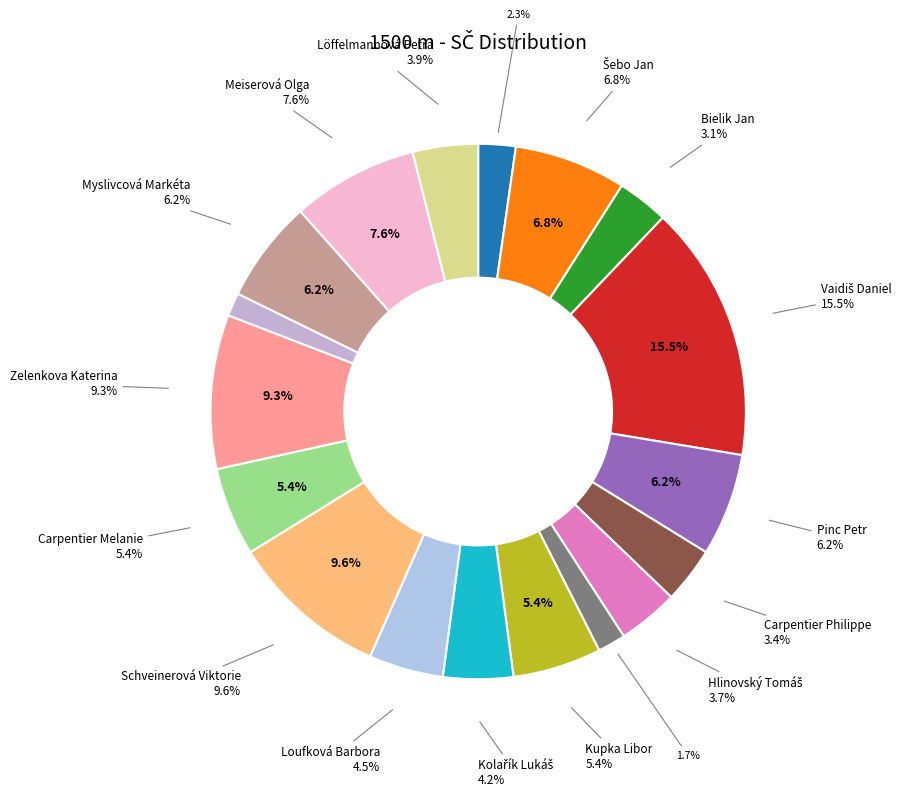

What percentage do Zelenkova Katerina and Loufková Barbora together represent?

13.8%